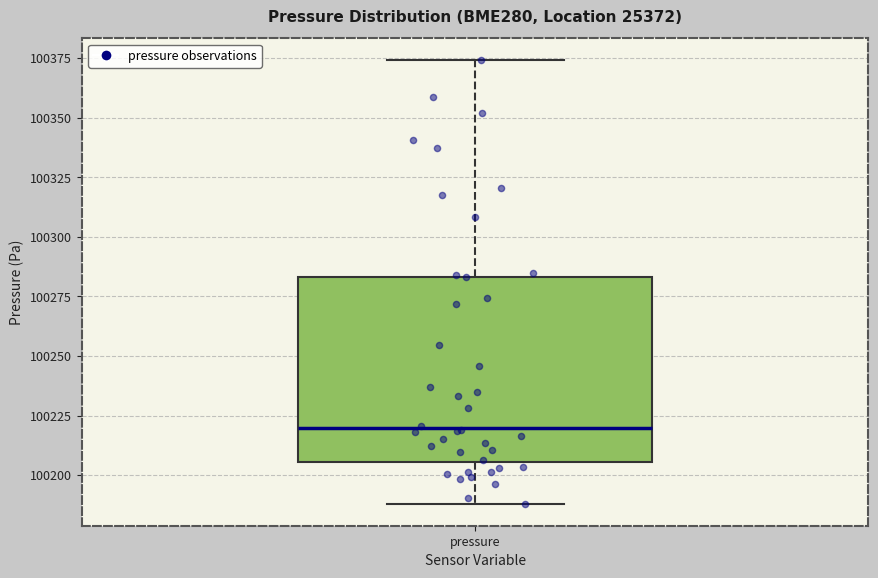

Transcribe this box plot: give where the median line is, the range the box spans, and where the two whiskers end, as read against the y-axis. The values are not printed on the chart, so give them approximately, as read against the axis.

median 100220, box 100205 to 100285, whiskers 100190 to 100375